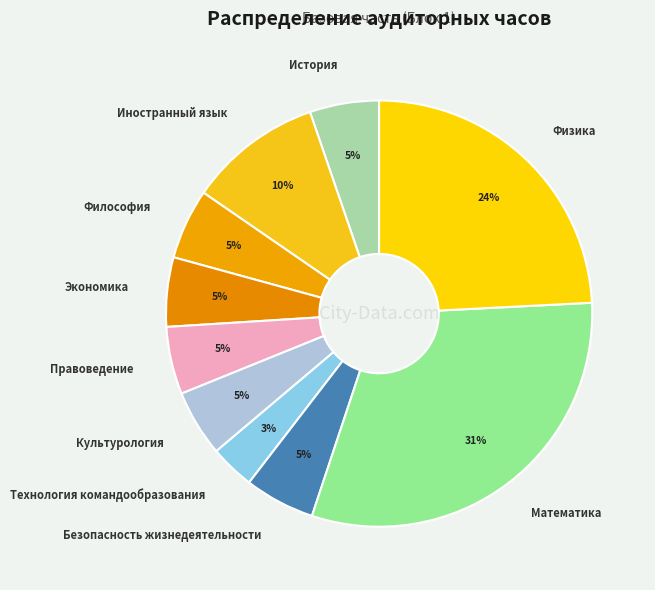

To the nearest percent, what portion does Культурология represent?

5%